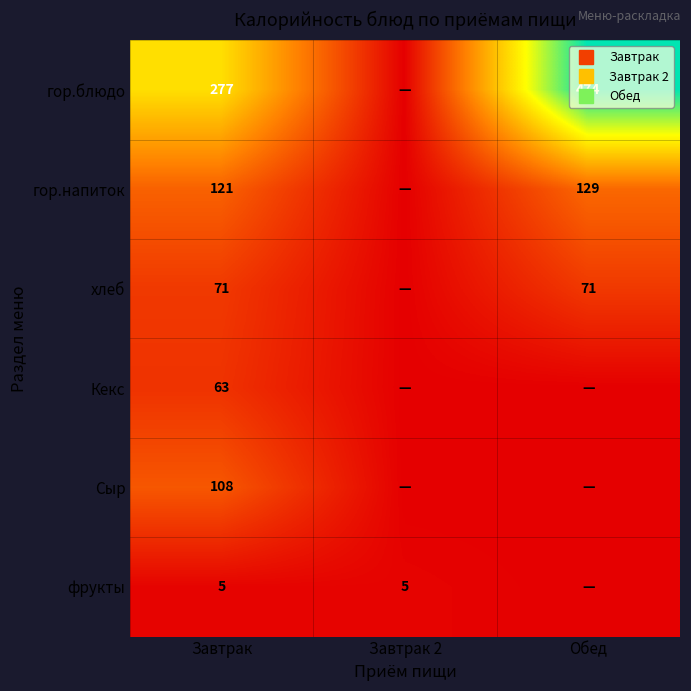

The Кекс series shows 0 at Обед. True or false?

True